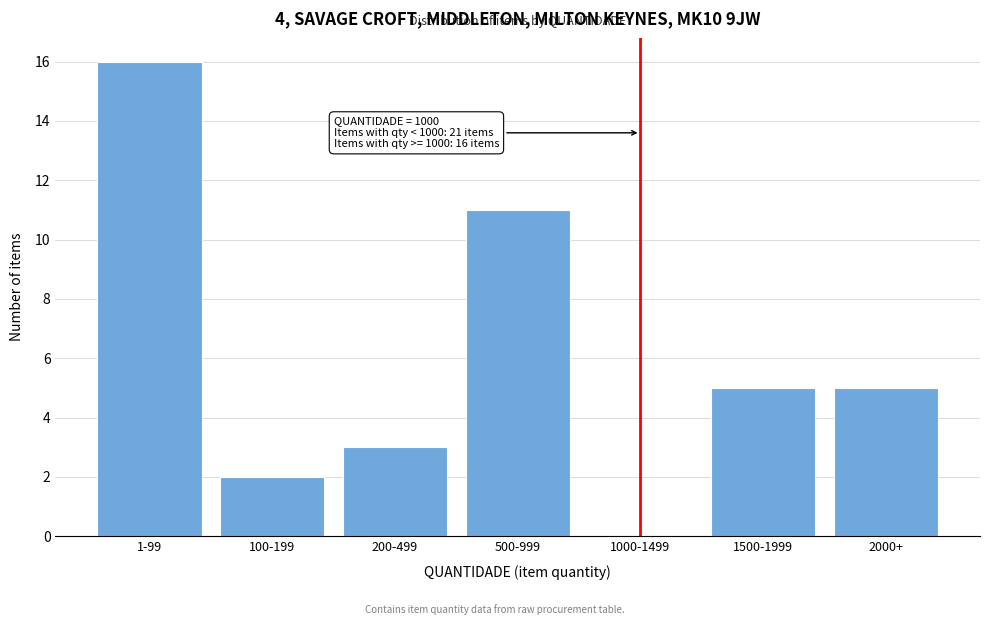

Reading right to left, transcribe all the data shown in this chart.

2000+=5	1500-1999=5	1000-1499=0	500-999=11	200-499=3	100-199=2	1-99=16